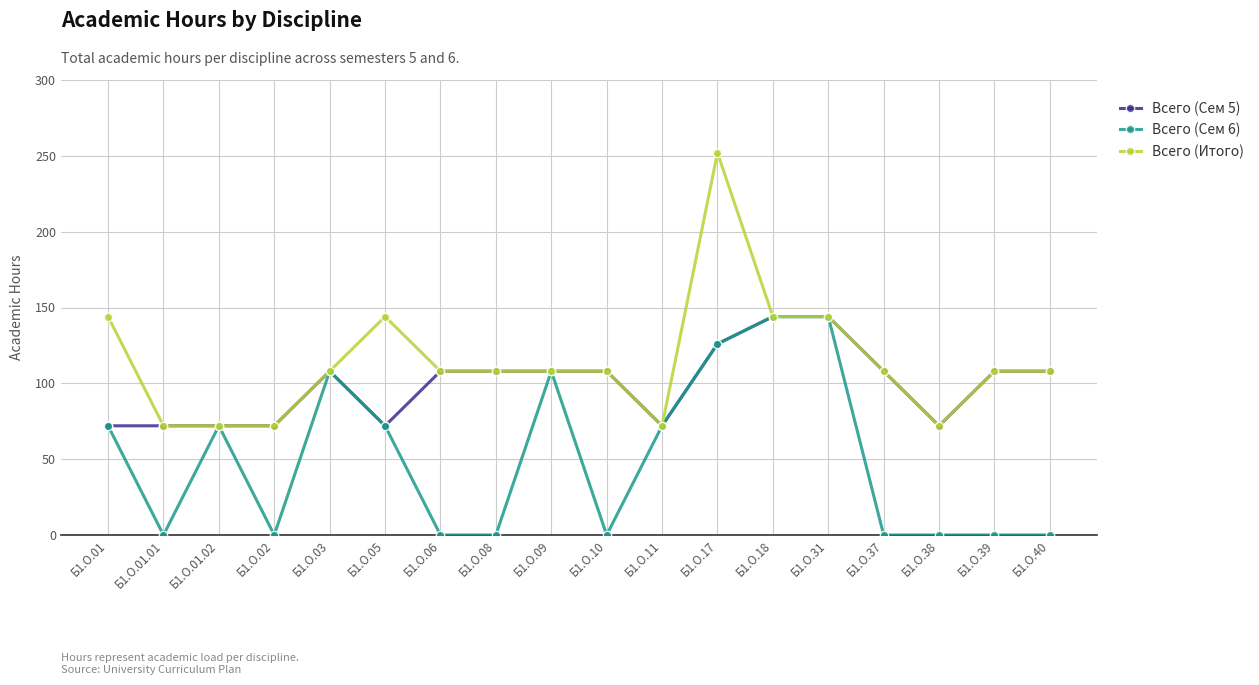

Reading left to right, what are all the values shown in this chart?

Всего (Сем 5): Б1.О.01=72	Б1.О.01.01=72	Б1.О.01.02=72	Б1.О.02=72	Б1.О.03=108	Б1.О.05=72	Б1.О.06=108	Б1.О.08=108	Б1.О.09=108	Б1.О.10=108	Б1.О.11=72	Б1.О.17=126	Б1.О.18=144	Б1.О.31=144	Б1.О.37=108	Б1.О.38=72	Б1.О.39=108	Б1.О.40=108
Всего (Сем 6): Б1.О.01=72	Б1.О.01.01=0	Б1.О.01.02=72	Б1.О.02=0	Б1.О.03=108	Б1.О.05=72	Б1.О.06=0	Б1.О.08=0	Б1.О.09=108	Б1.О.10=0	Б1.О.11=72	Б1.О.17=126	Б1.О.18=144	Б1.О.31=144	Б1.О.37=0	Б1.О.38=0	Б1.О.39=0	Б1.О.40=0
Всего (Итого): Б1.О.01=144	Б1.О.01.01=72	Б1.О.01.02=72	Б1.О.02=72	Б1.О.03=108	Б1.О.05=144	Б1.О.06=108	Б1.О.08=108	Б1.О.09=108	Б1.О.10=108	Б1.О.11=72	Б1.О.17=252	Б1.О.18=144	Б1.О.31=144	Б1.О.37=108	Б1.О.38=72	Б1.О.39=108	Б1.О.40=108